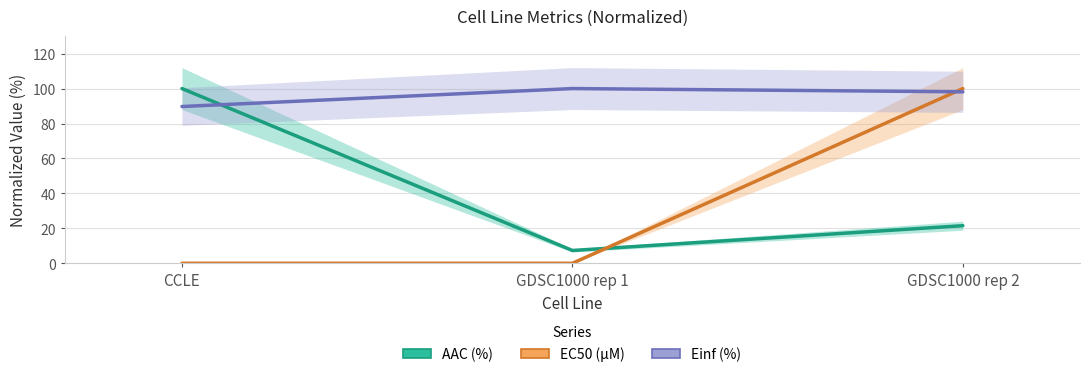

What are all the series names shown in the legend?

AAC (%), EC50 (µM), Einf (%)